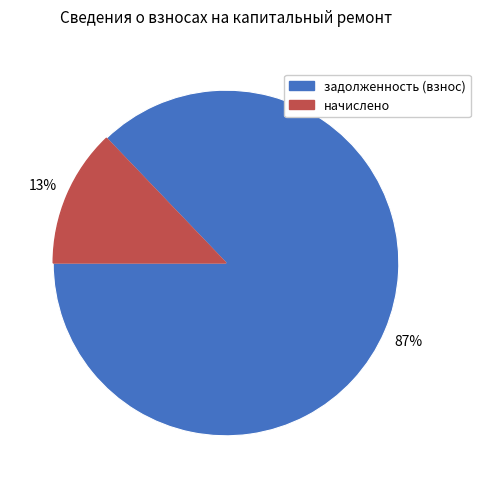

How many segments does this pie chart have?

2